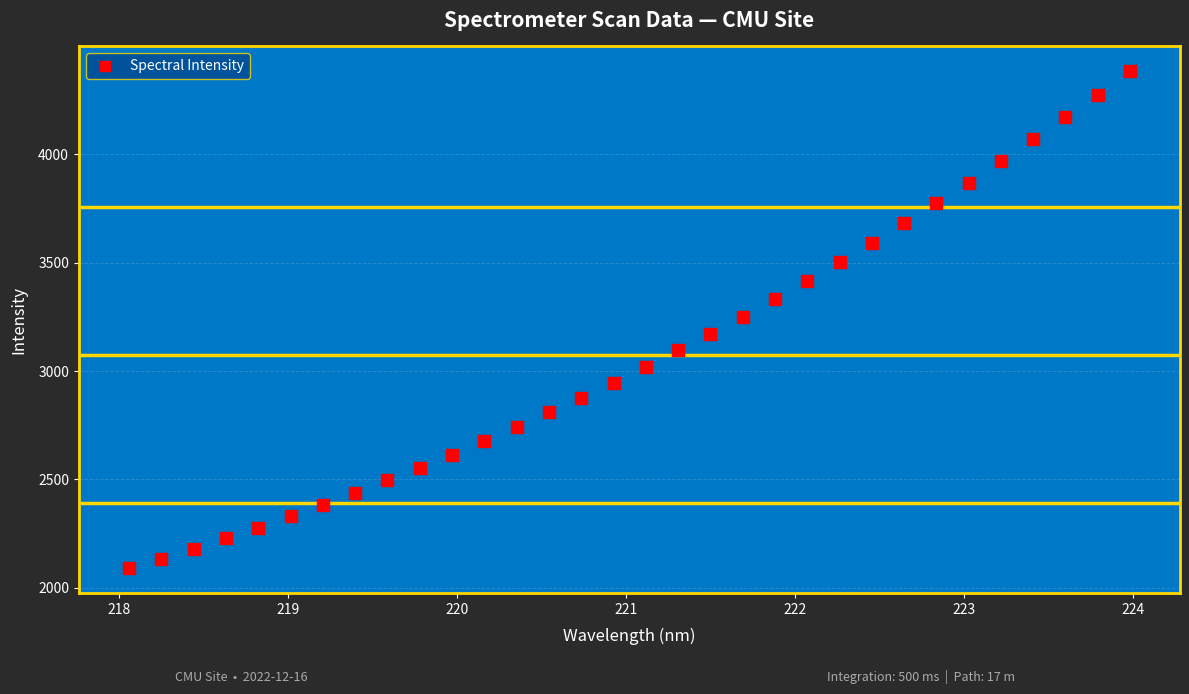

What is the range of X values (max minus min)?

5.9